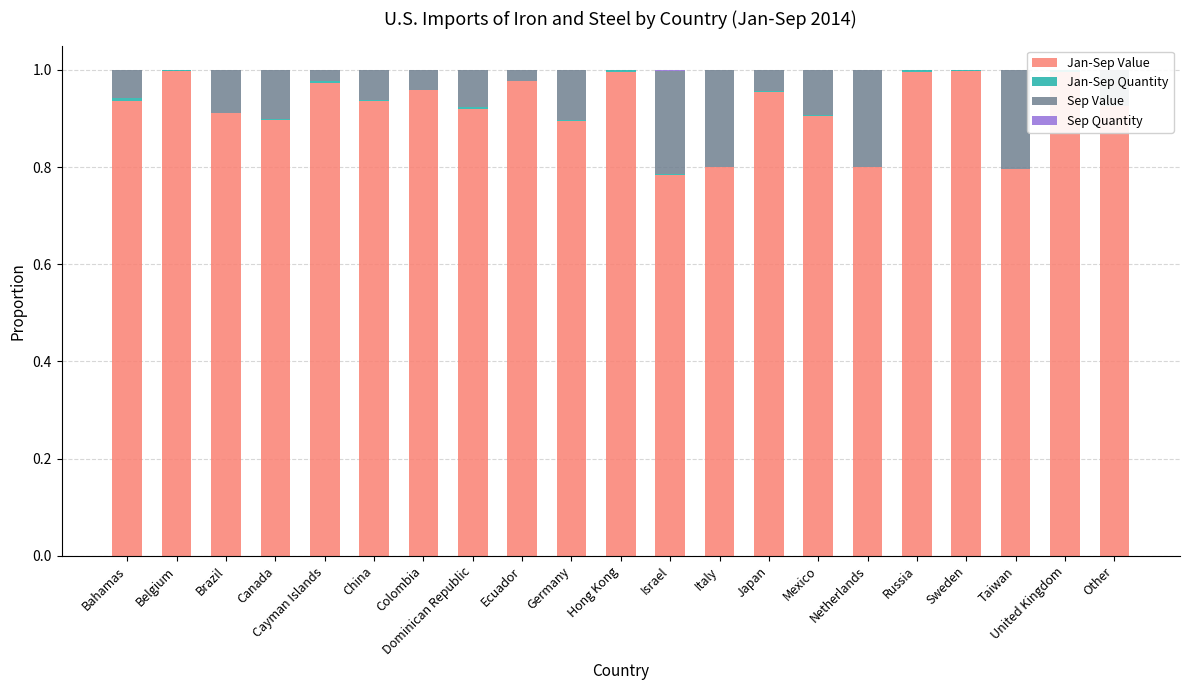

Rank the series at Bahamas from lowest to highest value.

Sep Quantity, Jan-Sep Quantity, Sep Value, Jan-Sep Value